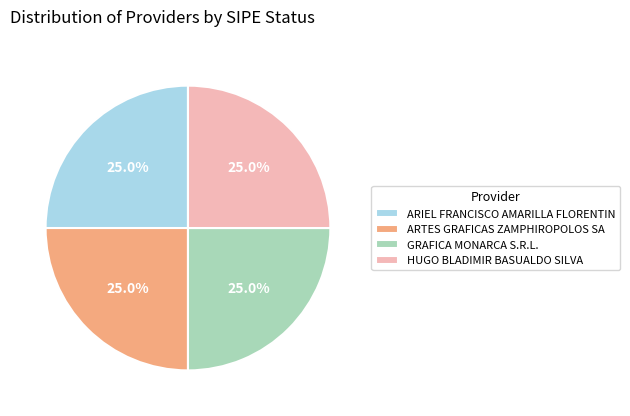

How many slices are in this pie chart?

4